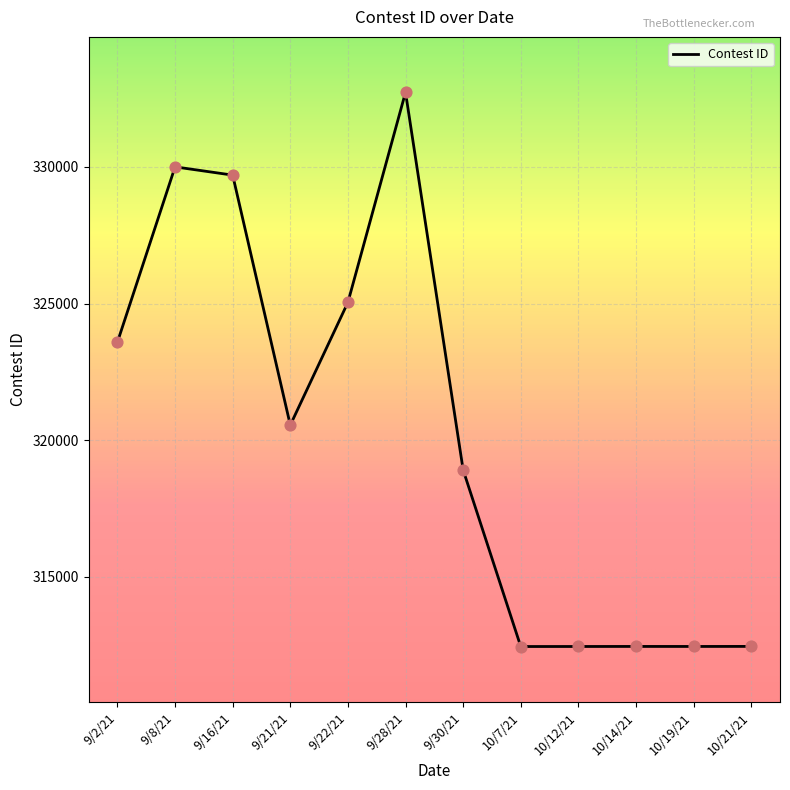

What is the change in value from 9/21/21 to 10/21/21?

-8100